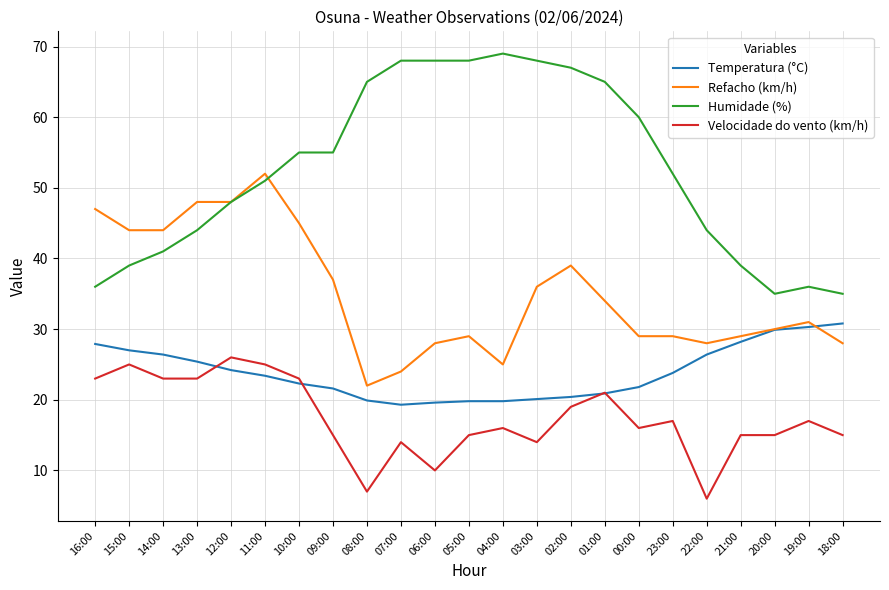

What is the maximum value shown in the chart?

69.0